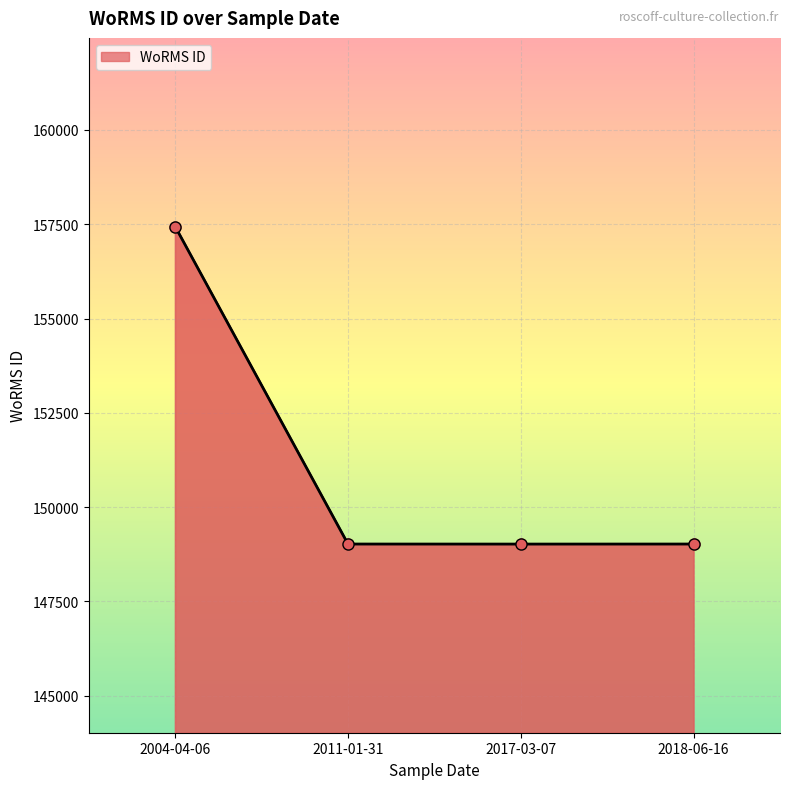

Rank the categories by value from lowest to highest.

2017-03-07, 2011-01-31, 2018-06-16, 2004-04-06